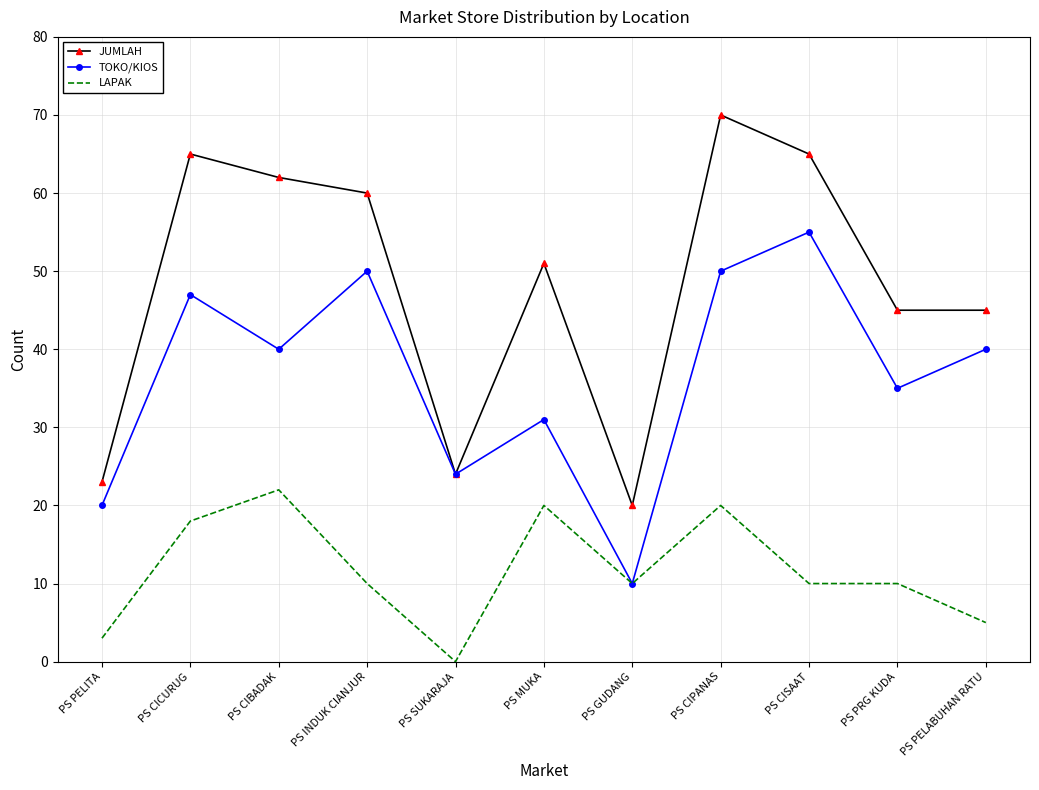

What position from the right is PS CIPANAS?

4